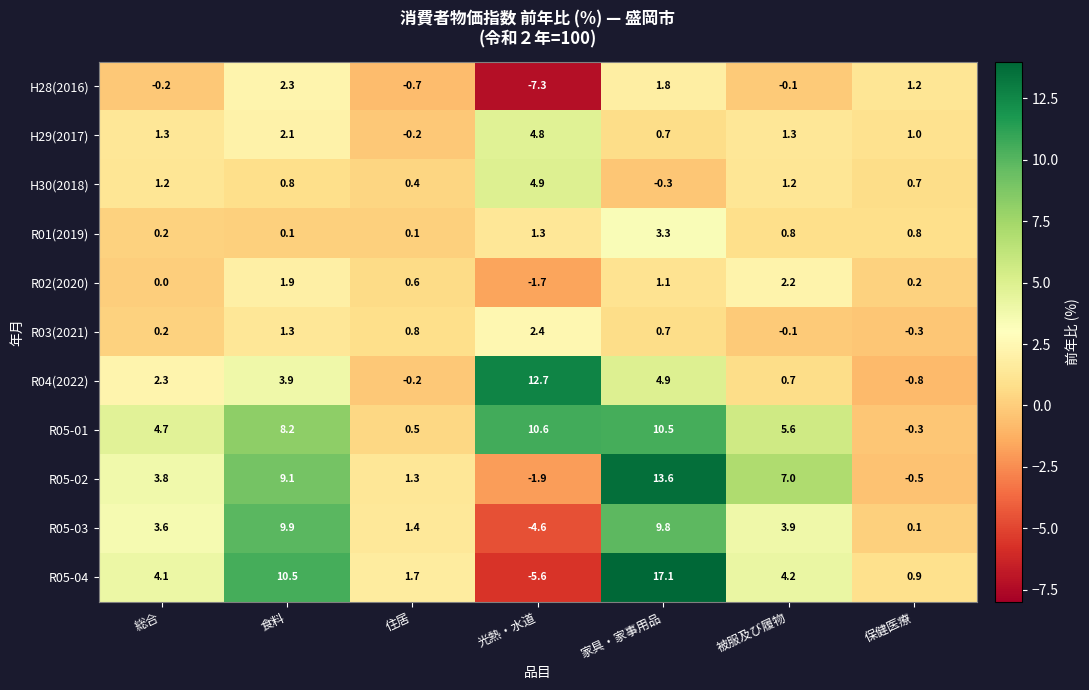

Which series has the largest total across all categories?

R05-01